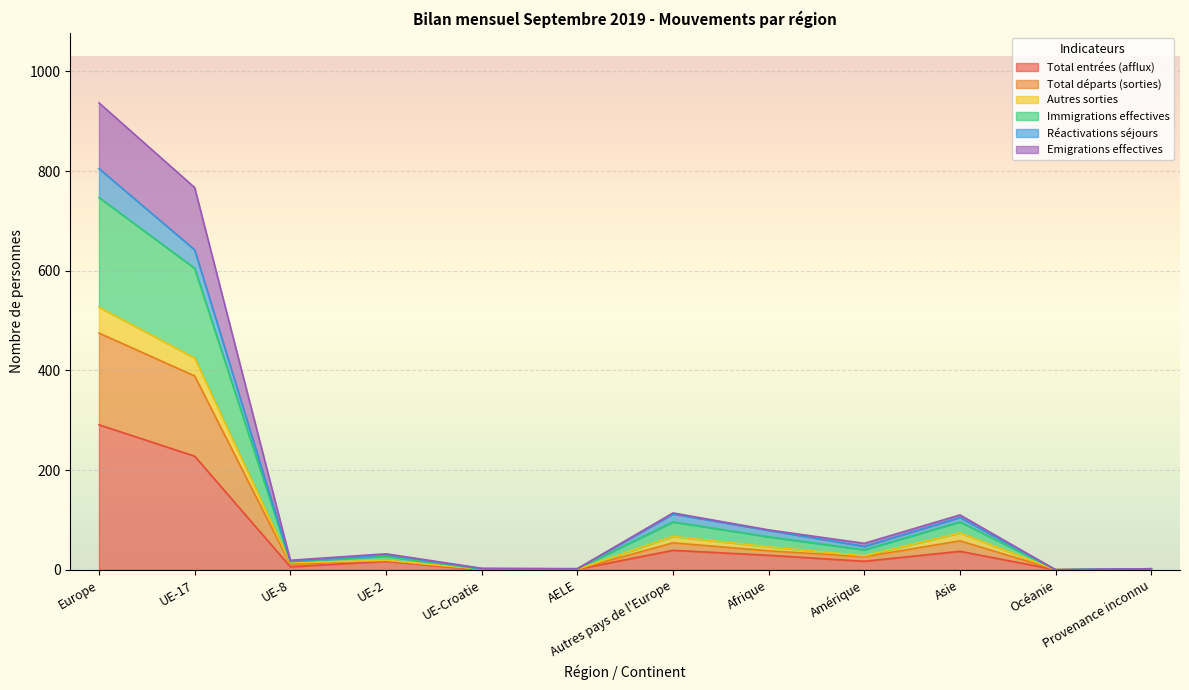

At which label is Total entrées (afflux) closest to 145?

UE-17